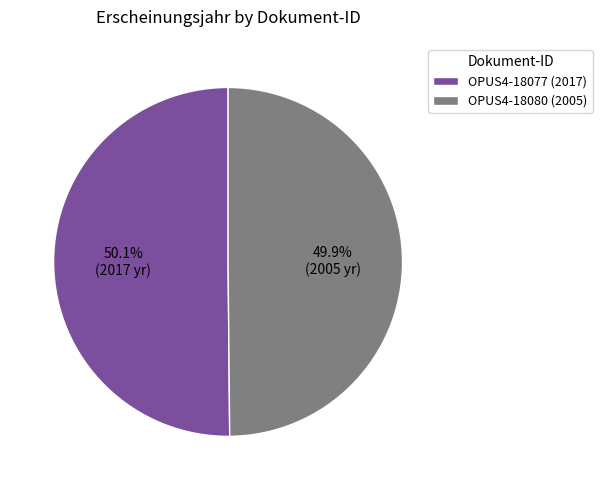

To the nearest percent, what is the average slice percentage?

50%